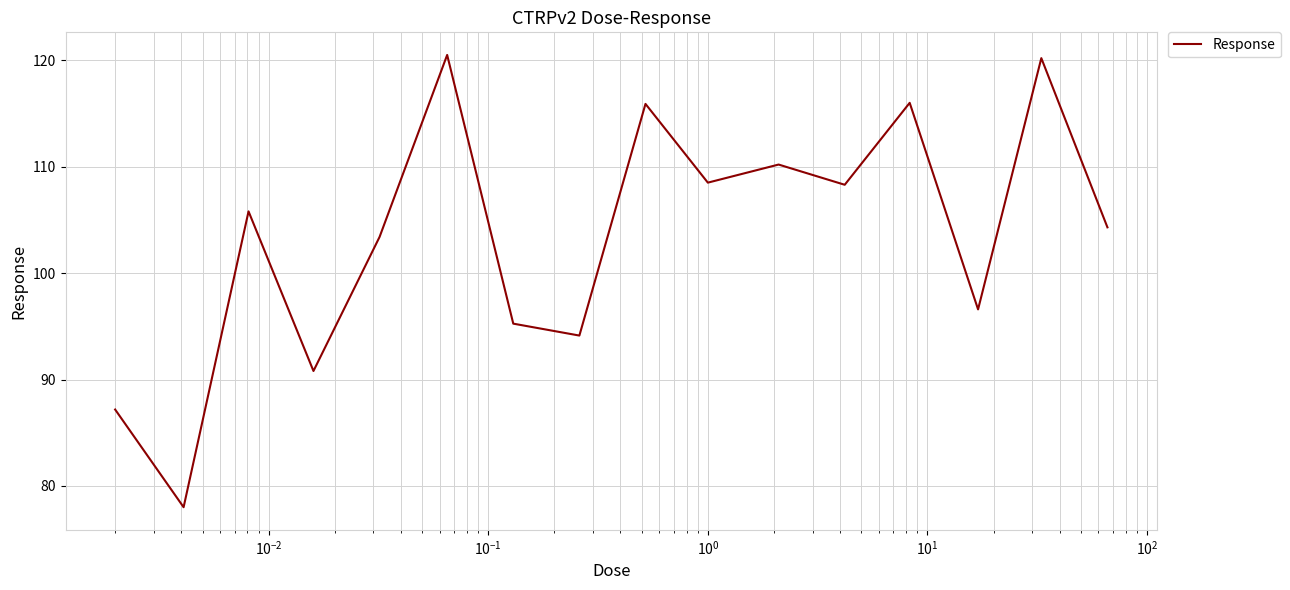

What is the minimum value shown in the chart?

78.0